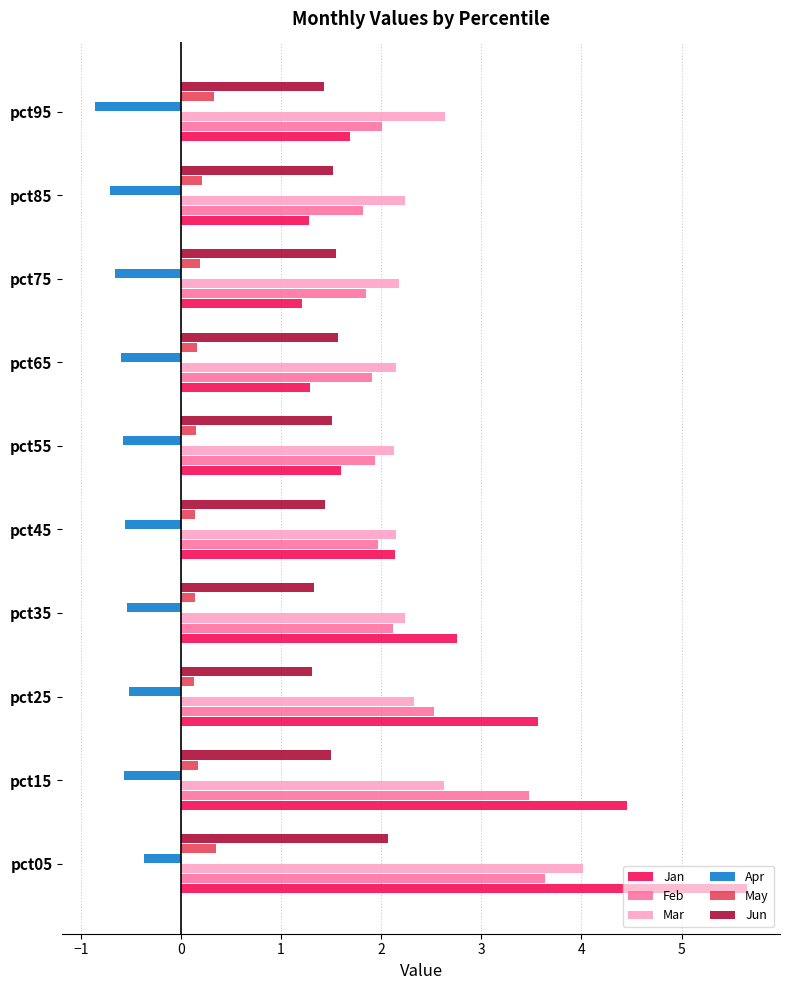

Is it true that Jun equals 1.6 at pct65?

True